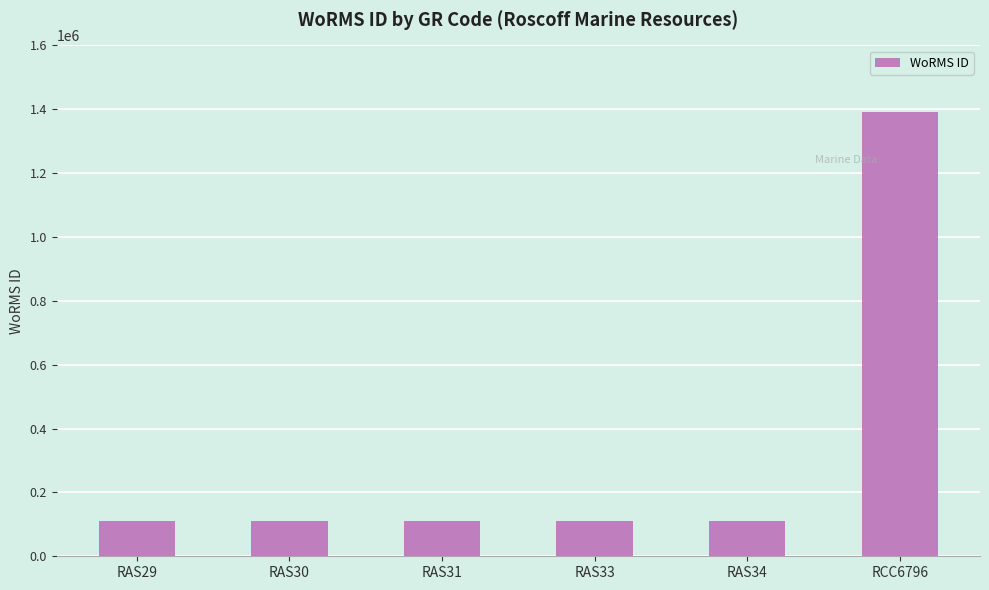

What is the ratio of the value at RCC6796 to the value at RAS34?

12.6